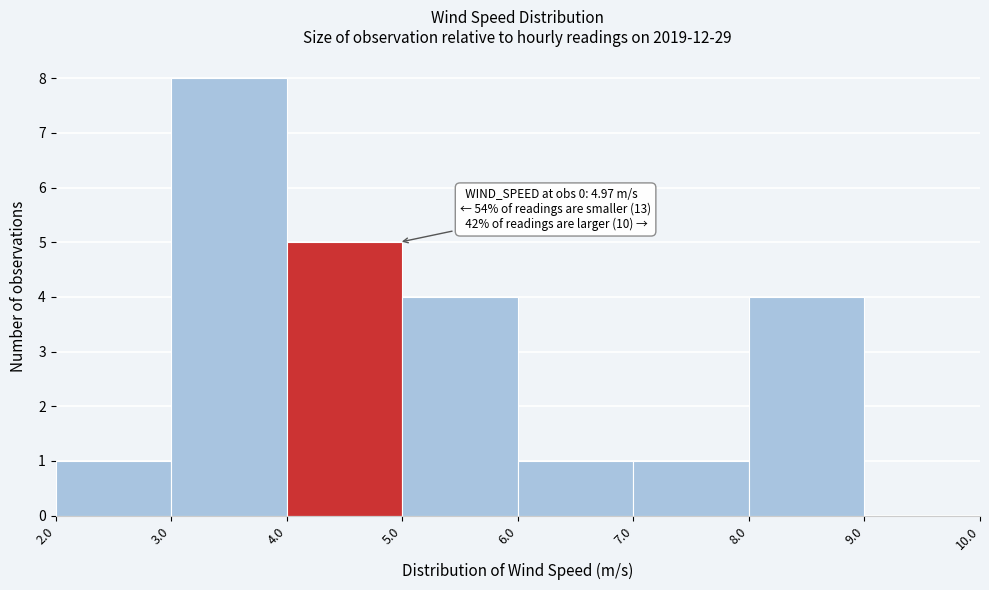

Over which range of the x-axis is the bar tallest?

3.0 to 4.0